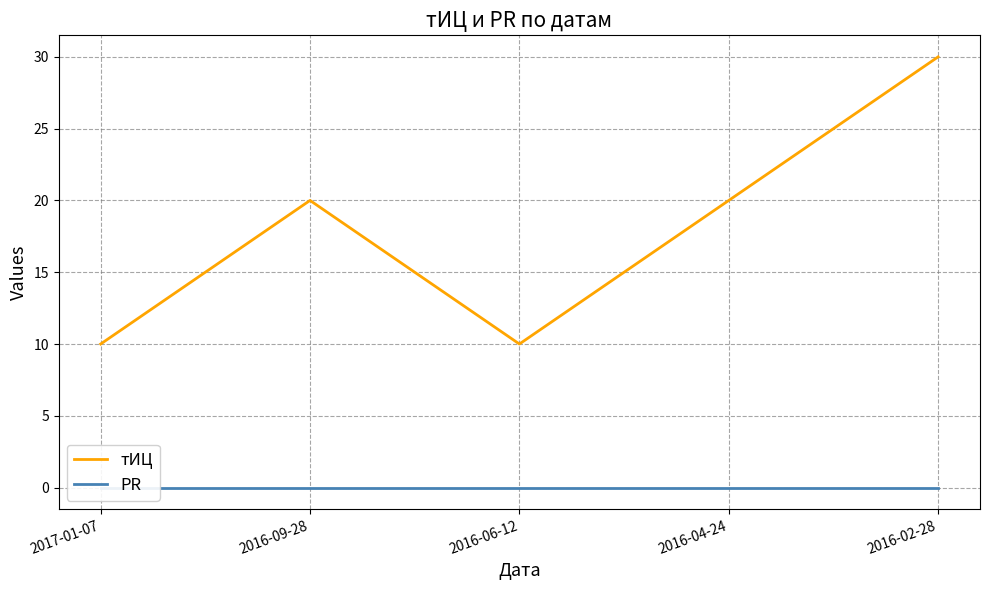

What are all the series names shown in the legend?

тИЦ, PR